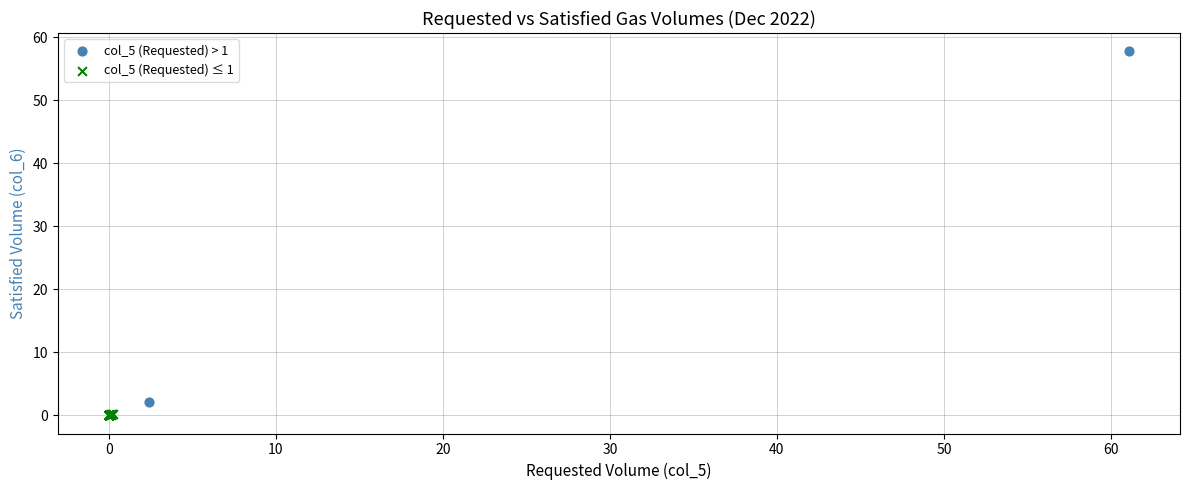

Which series reaches the maximum Y coordinate?

col_5 (Requested) > 1